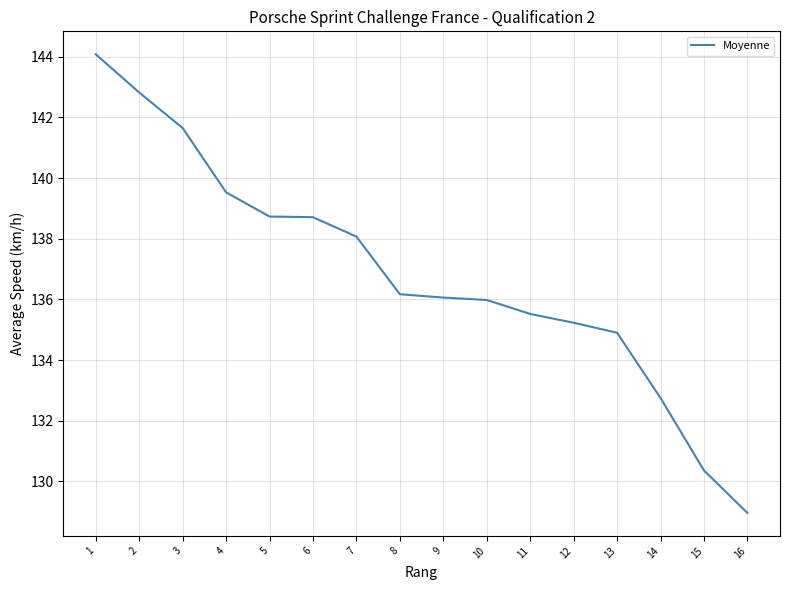

What is the difference between the maximum and minimum values?

15.1